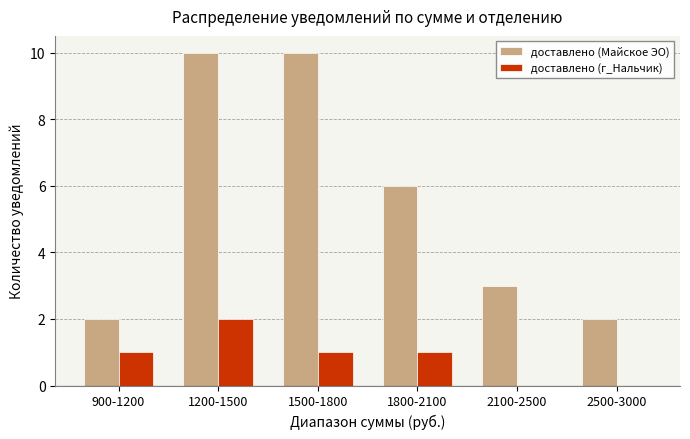

Reading right to left, list all the values displayed in this chart.

доставлено (Майское ЭО): 2500-3000=2	2100-2500=3	1800-2100=6	1500-1800=10	1200-1500=10	900-1200=2
доставлено (г_Нальчик): 2500-3000=0	2100-2500=0	1800-2100=1	1500-1800=1	1200-1500=2	900-1200=1